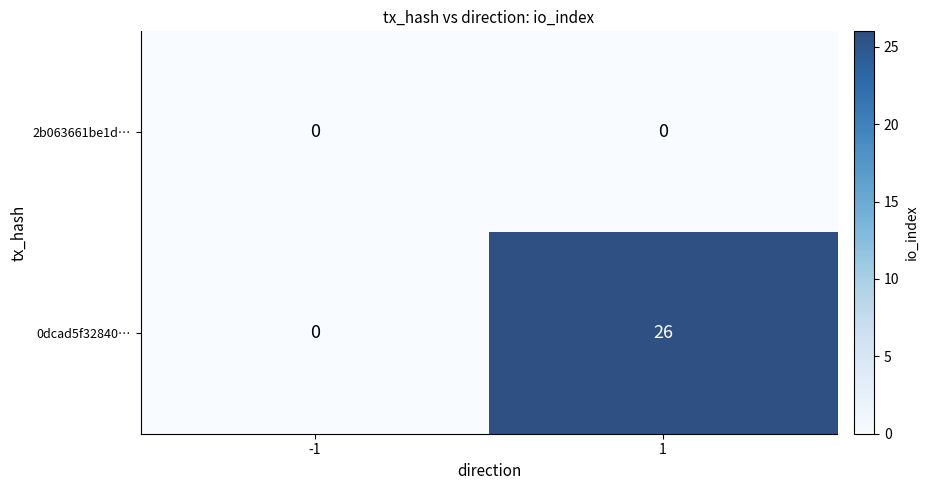

Which series has the widest spread of values?

0dcad5f32840…